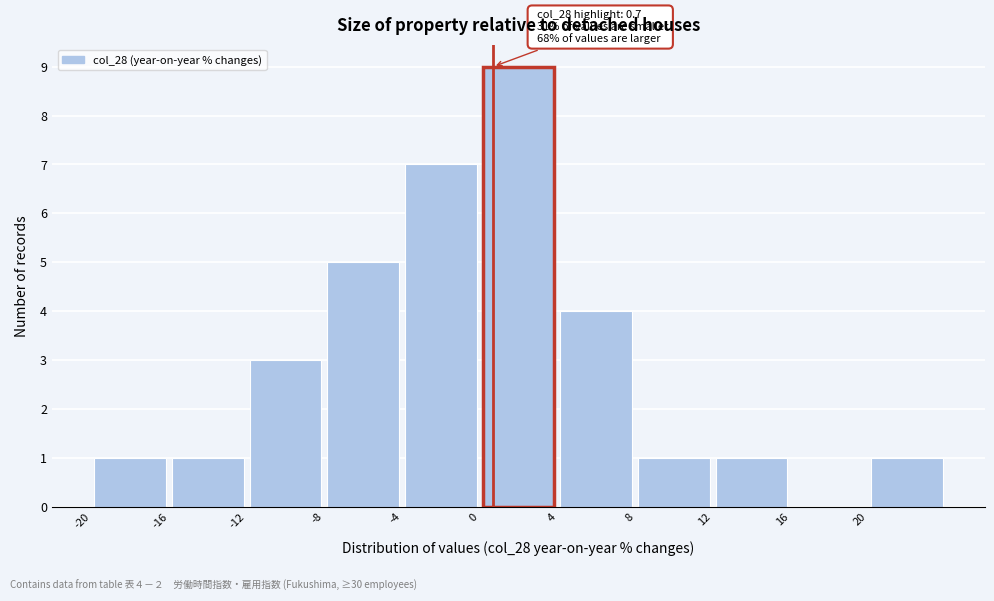

Over which range of the x-axis is the bar tallest?

0 to 4